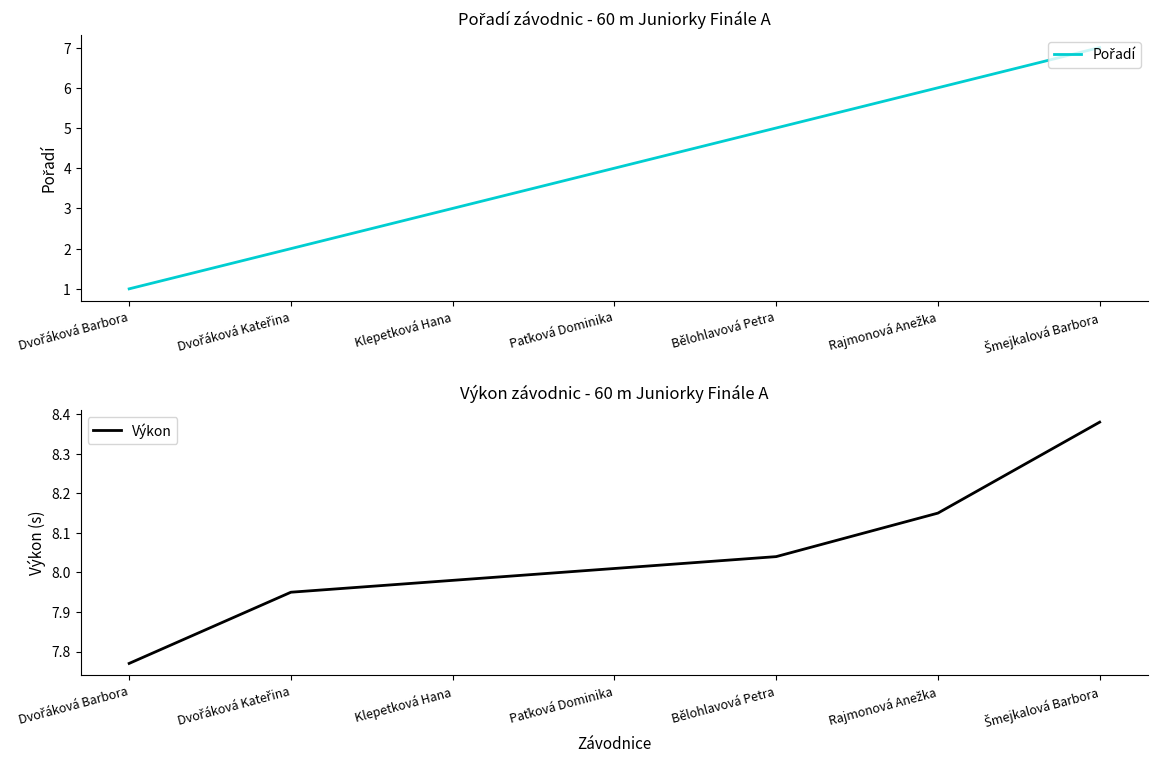

Between Dvořáková Barbora and Paťková Dominika, which is larger?

Paťková Dominika